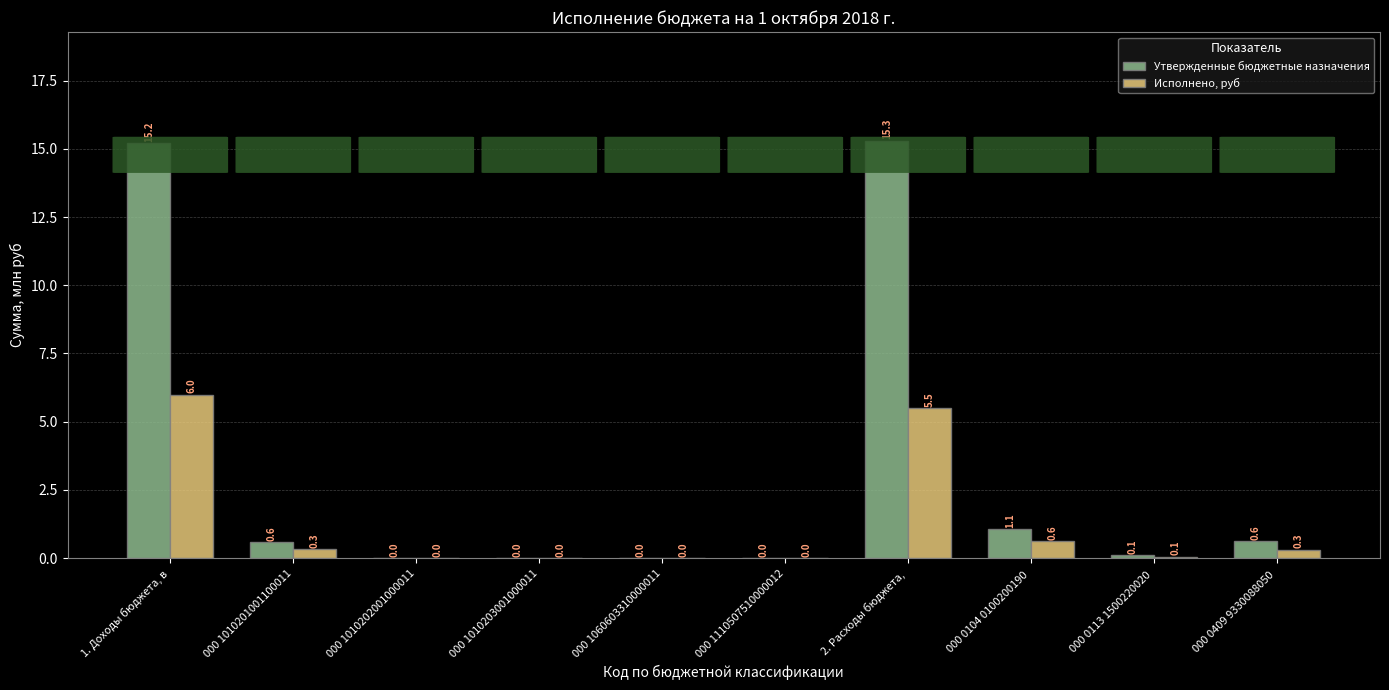

What is the maximum value shown in the chart?

15.3